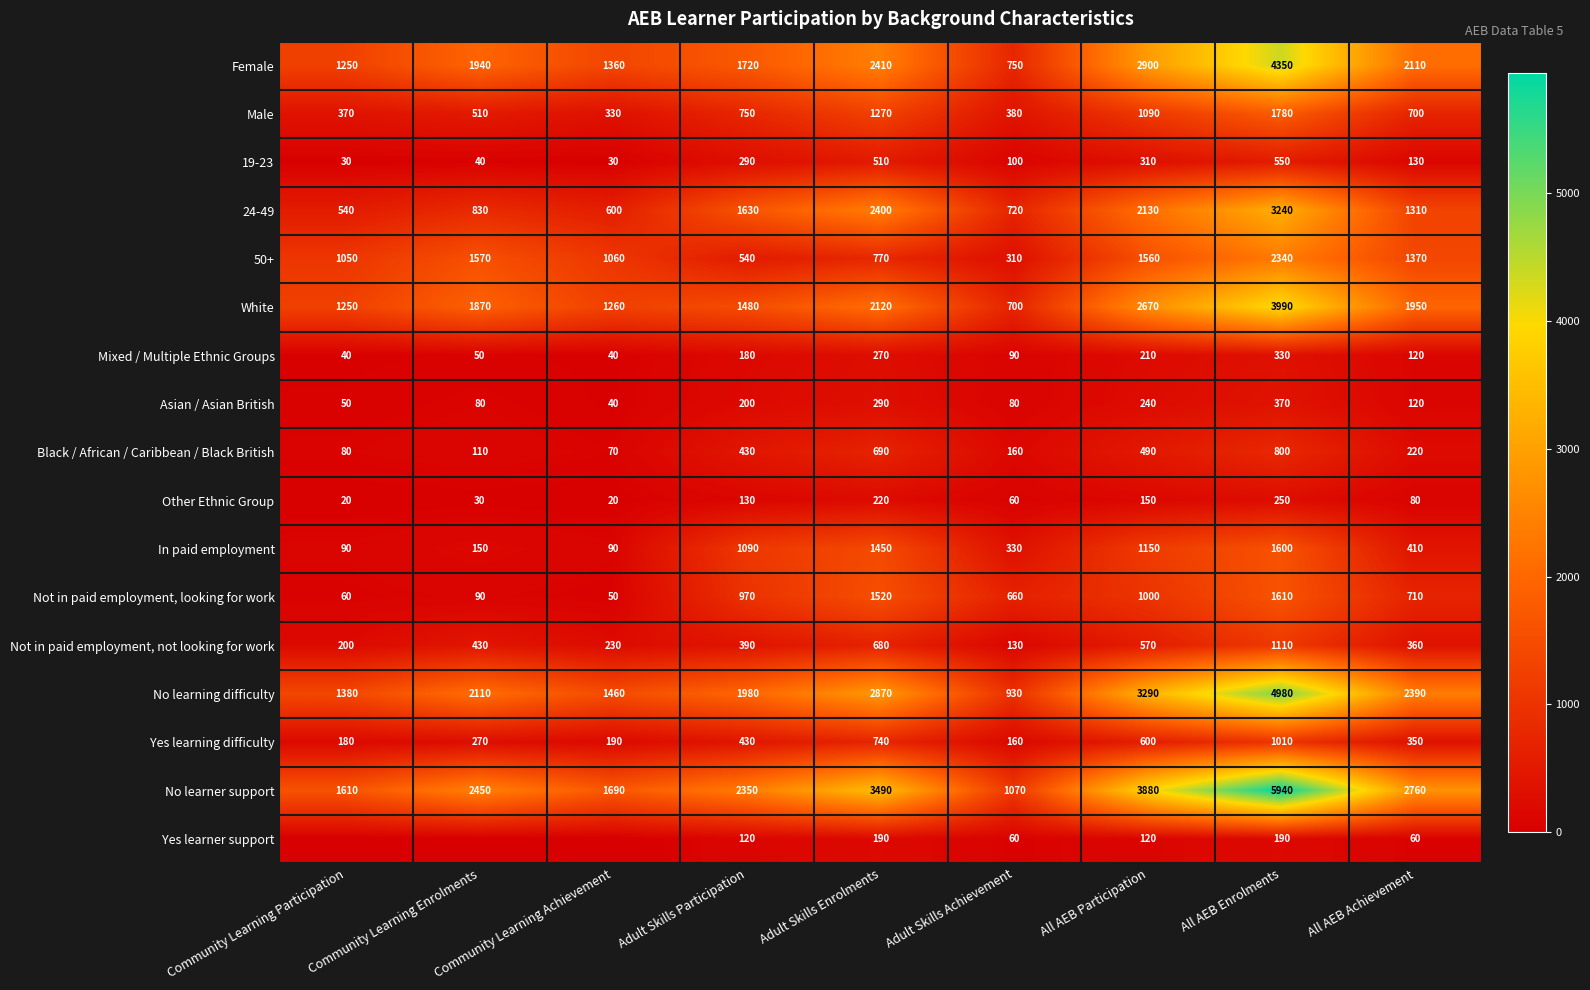

How many series are shown in this chart?

17